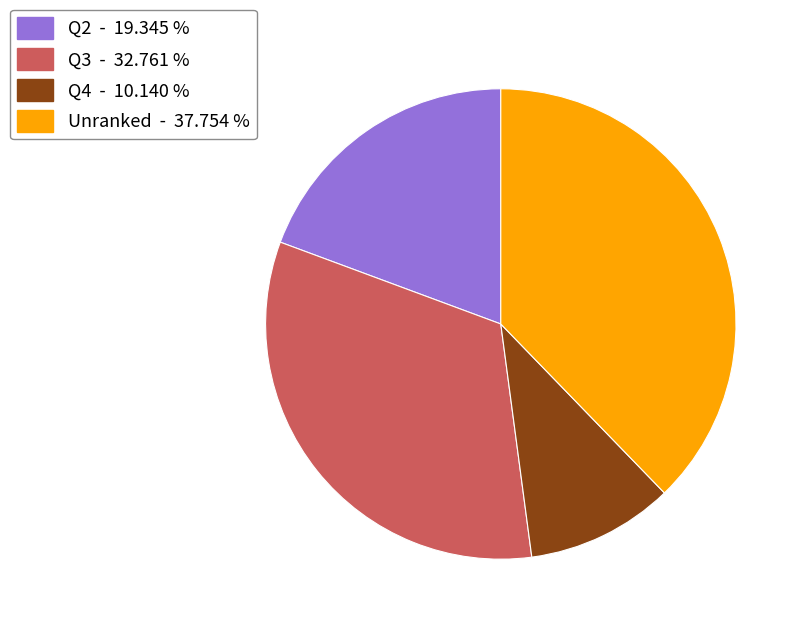

How many slices are in this pie chart?

4